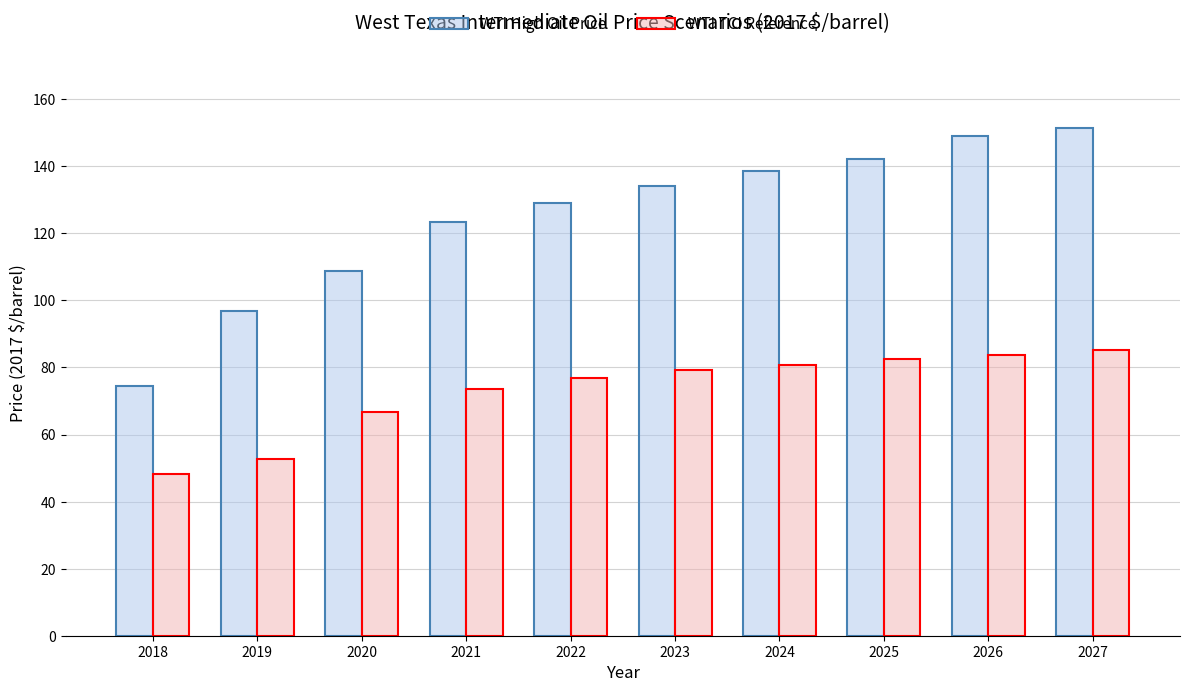

Is it true that WTI TCI Reference equals 82.5 at 2025?

True